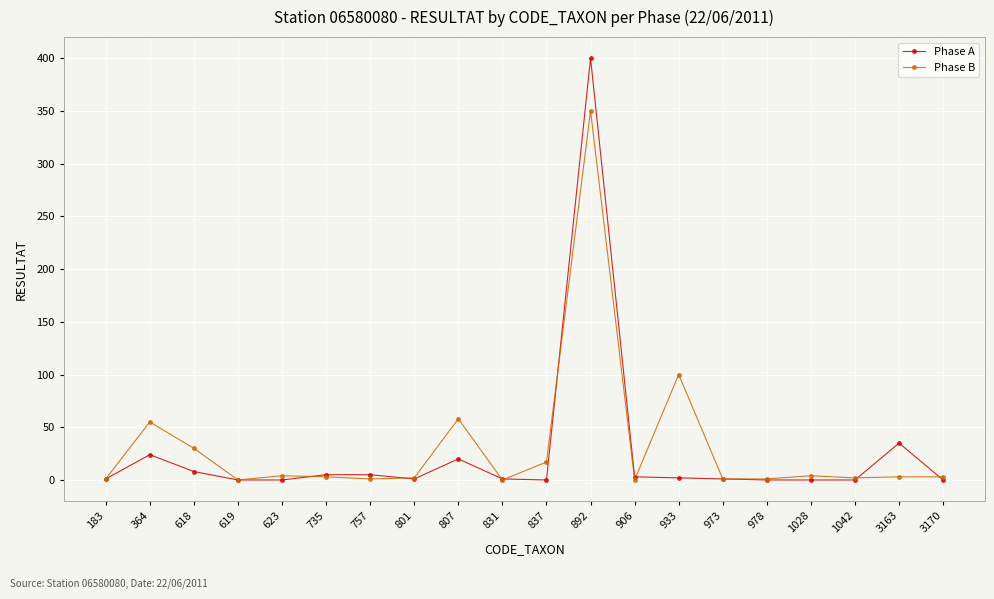

True or false: Phase B has more than 2 points higher than both neighbors.

True